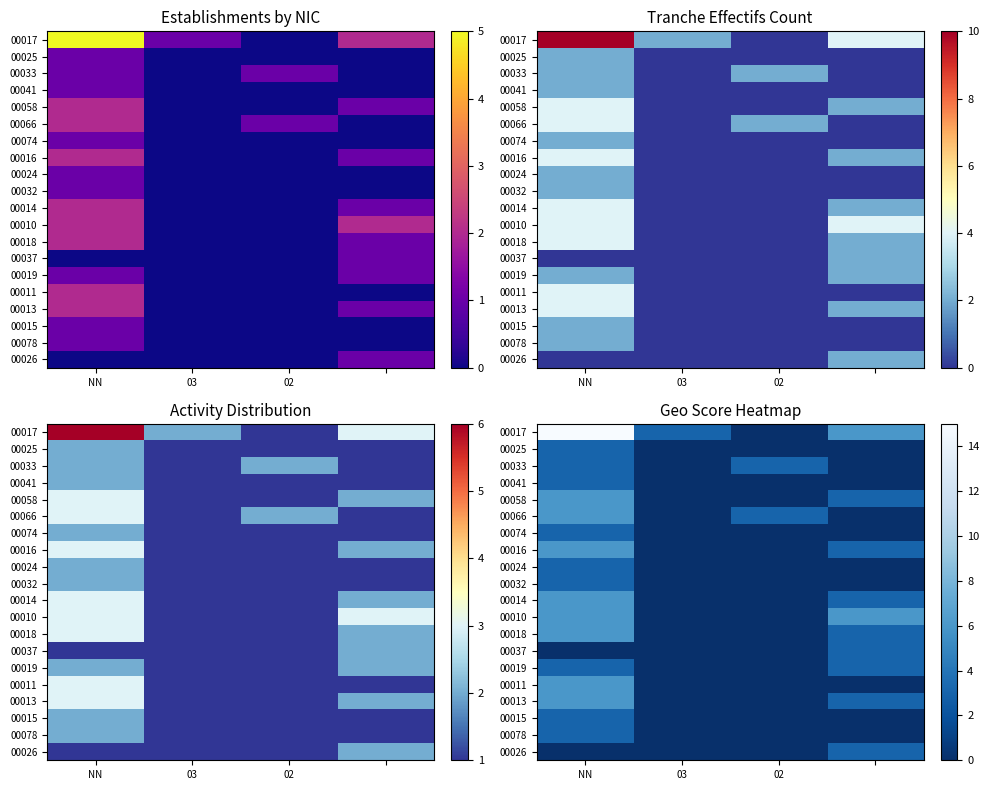

How many distinct data groups are displayed?

20